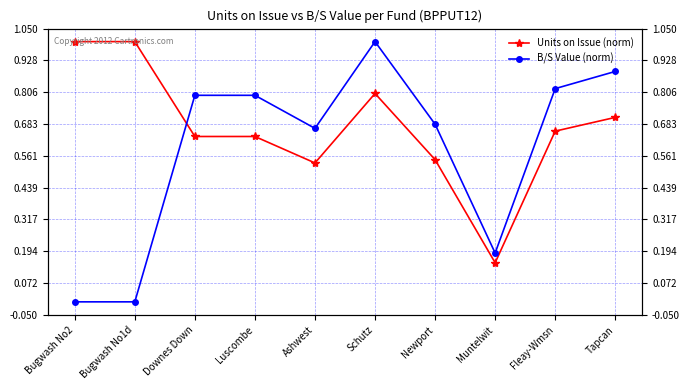

True or false: B/S Value (norm) and Units on Issue (norm) intersect in this chart.

True